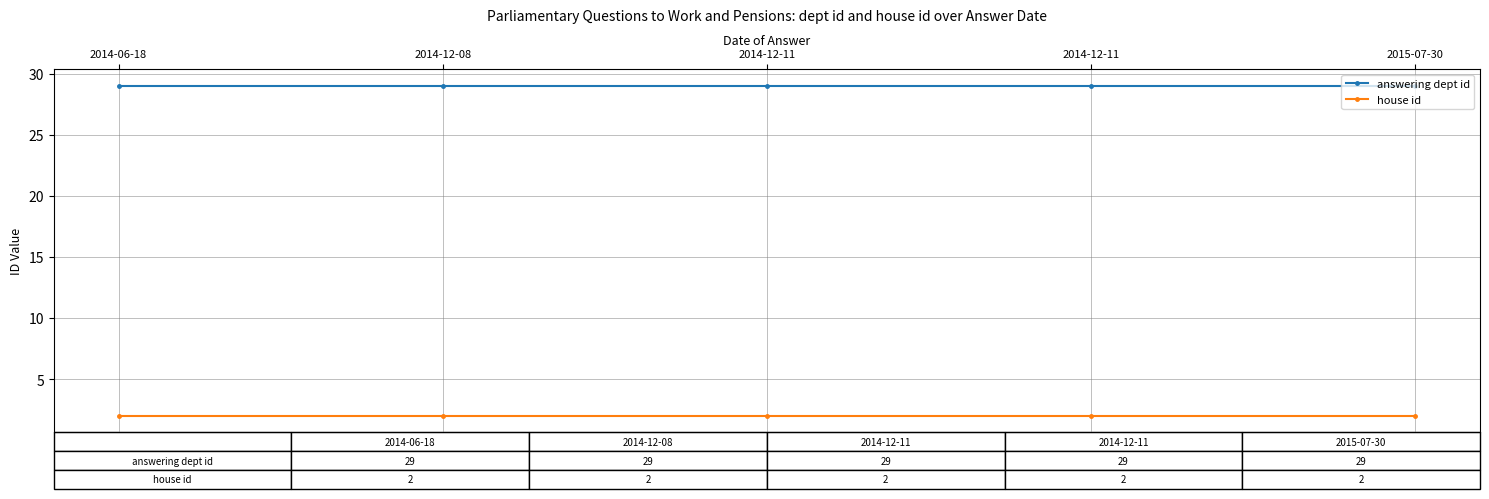

The value of answering dept id at 2014-12-11 is 43. True or false?

False